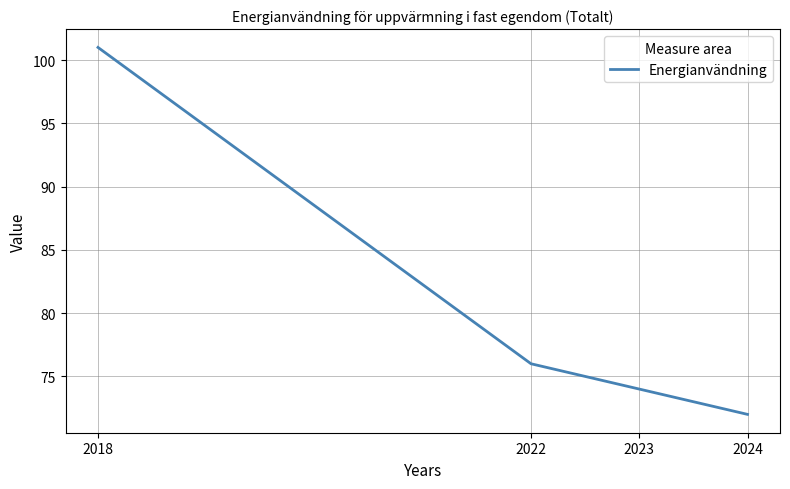

Count the number of categories in the chart.

4